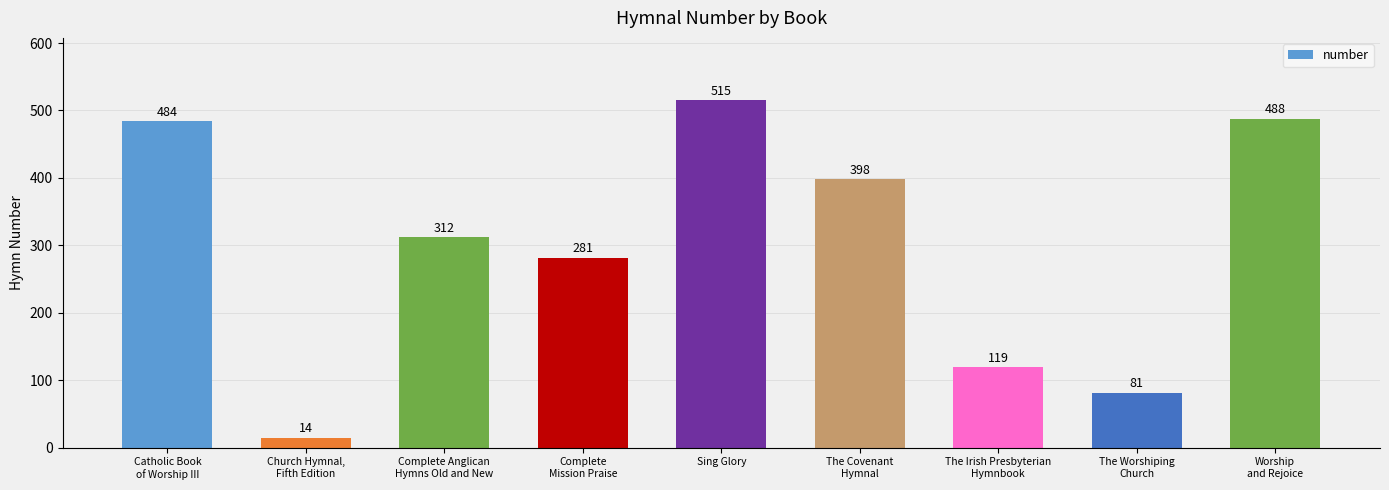

Reading left to right, transcribe all the data shown in this chart.

484	14	312	281	515	398	119	81	488